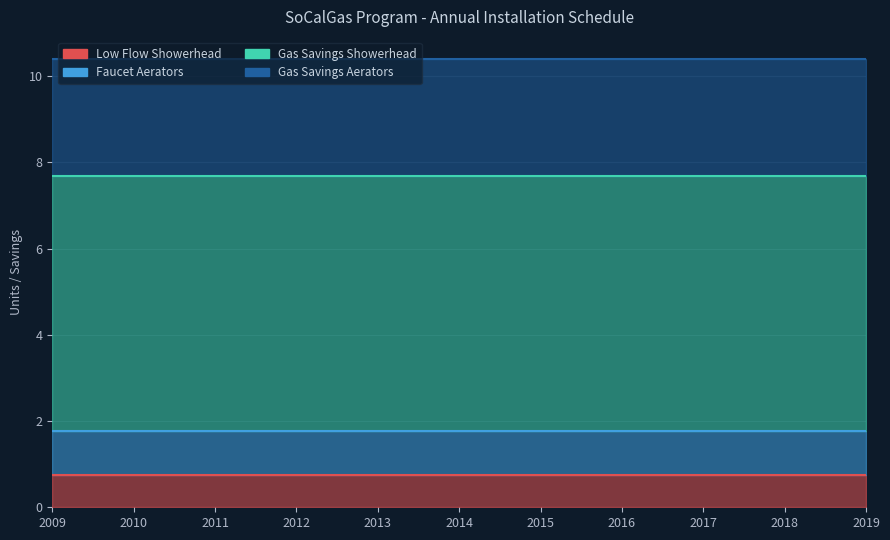

Between 2010 and 2014, which is larger?

2010